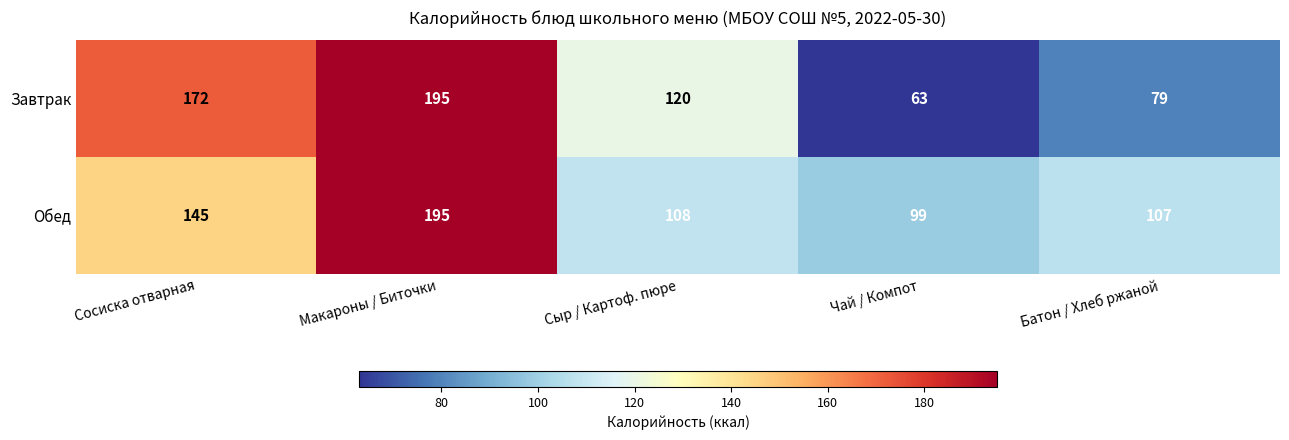

What is the difference between the second highest and second lowest values in the Завтрак series?

93